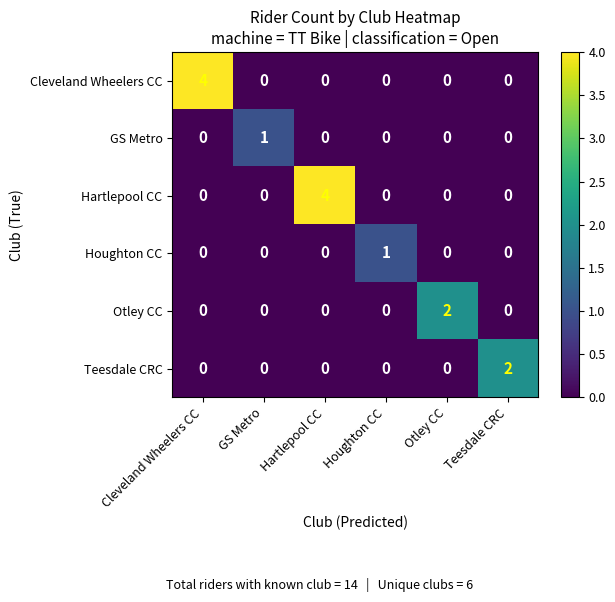

What is the total value across all series at Hartlepool CC?

4